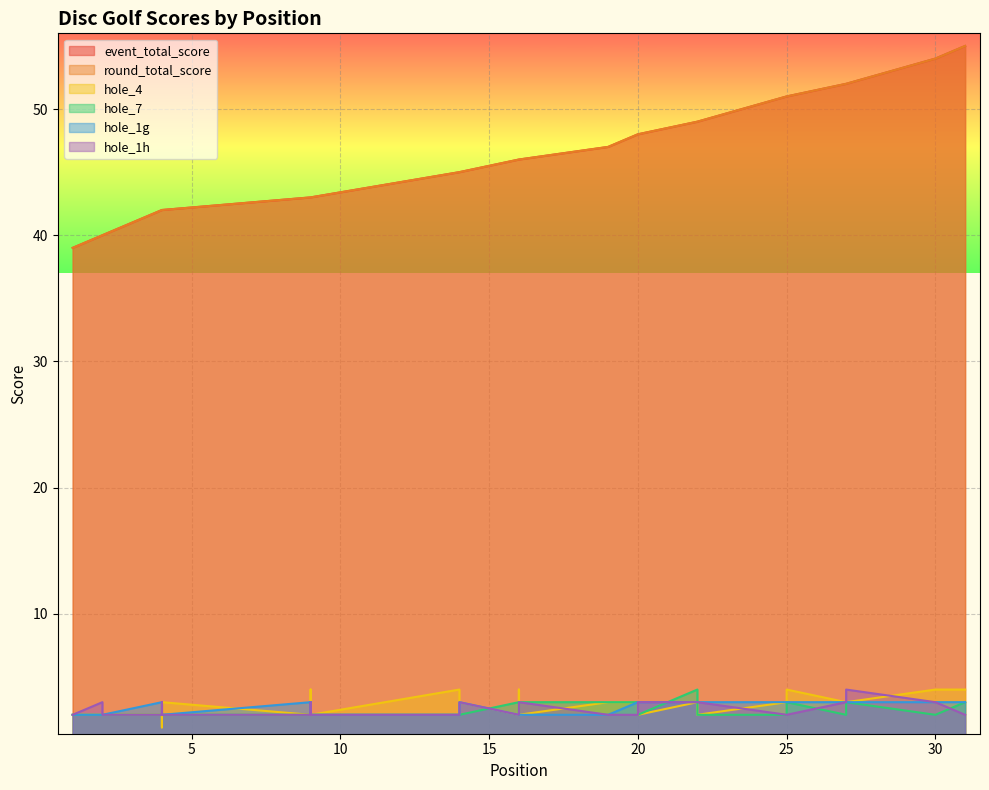

What is the average value of the hole_7 series?

2